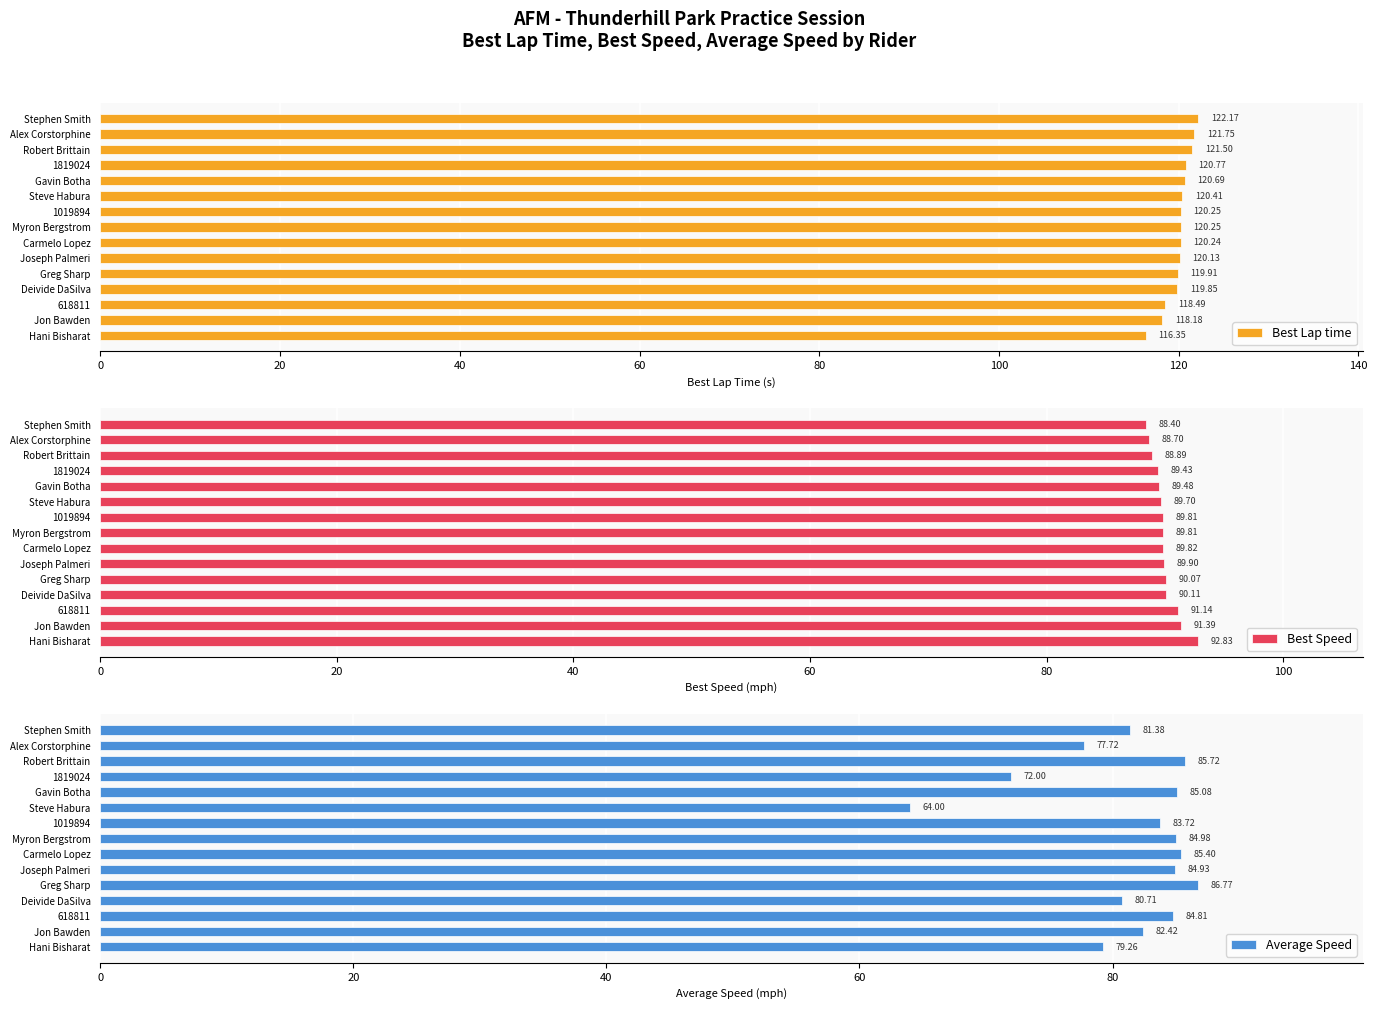

At how many categories does at least one series exceed 90?

15